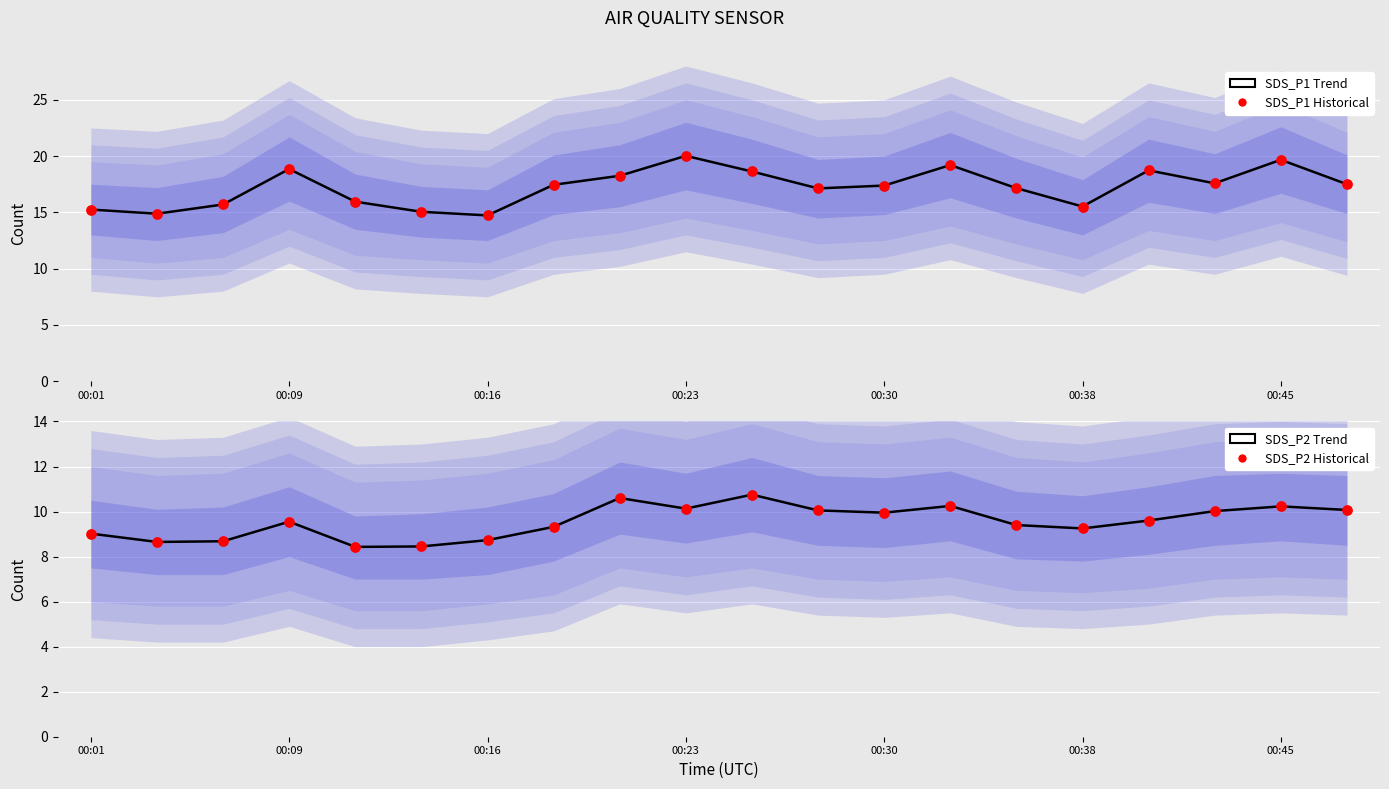

Which series has the largest Y range (max minus min)?

SDS_P1 Trend